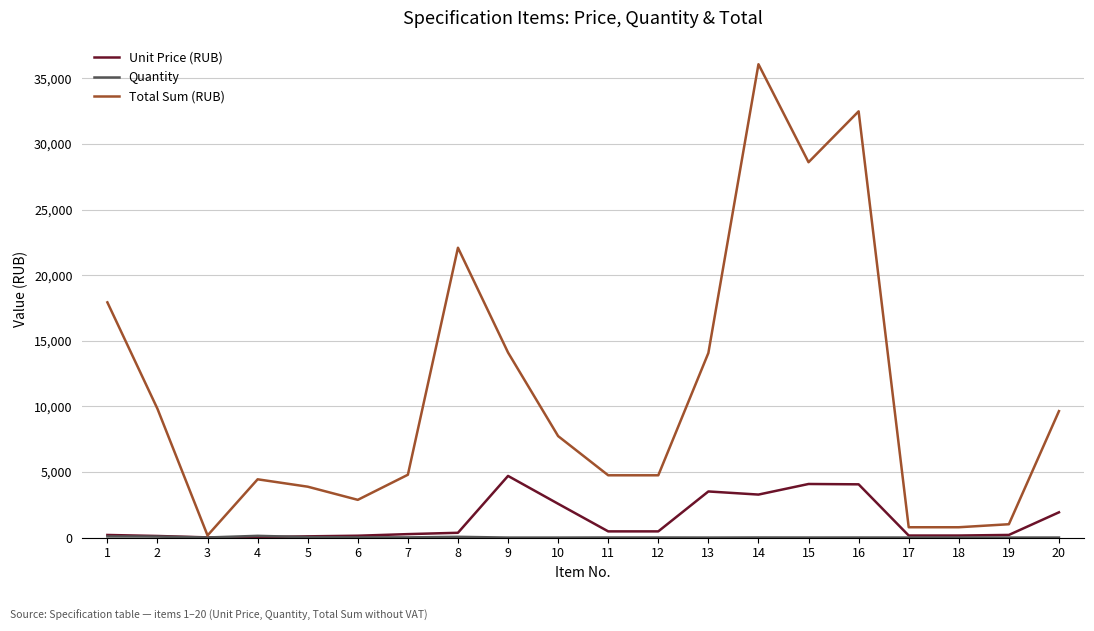

At which category is the sum across all series the highest?

14